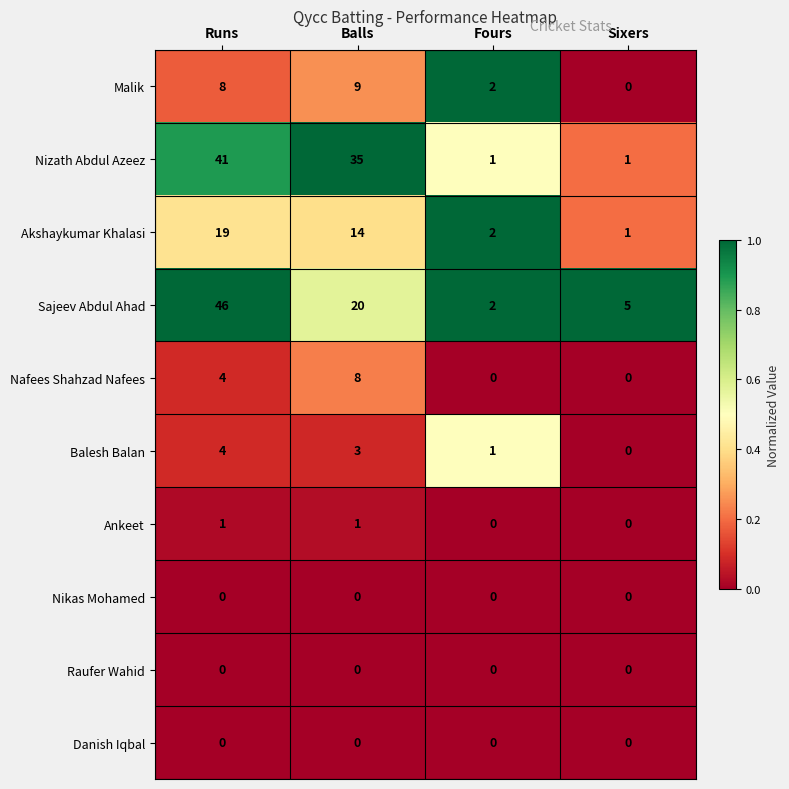

What is the maximum value shown in the chart?

46